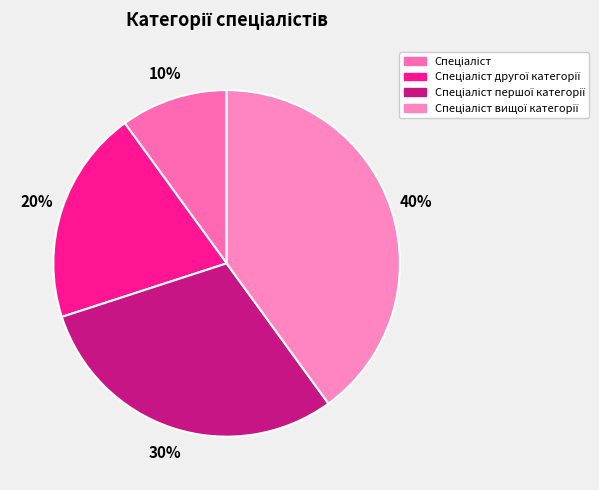

The Спеціаліст slice represents 10% of the pie. True or false?

True